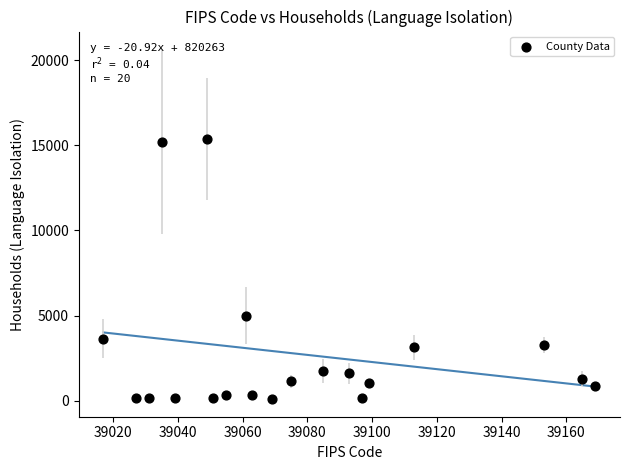

What Y value in the scatter plot is closest to 7736?

4983